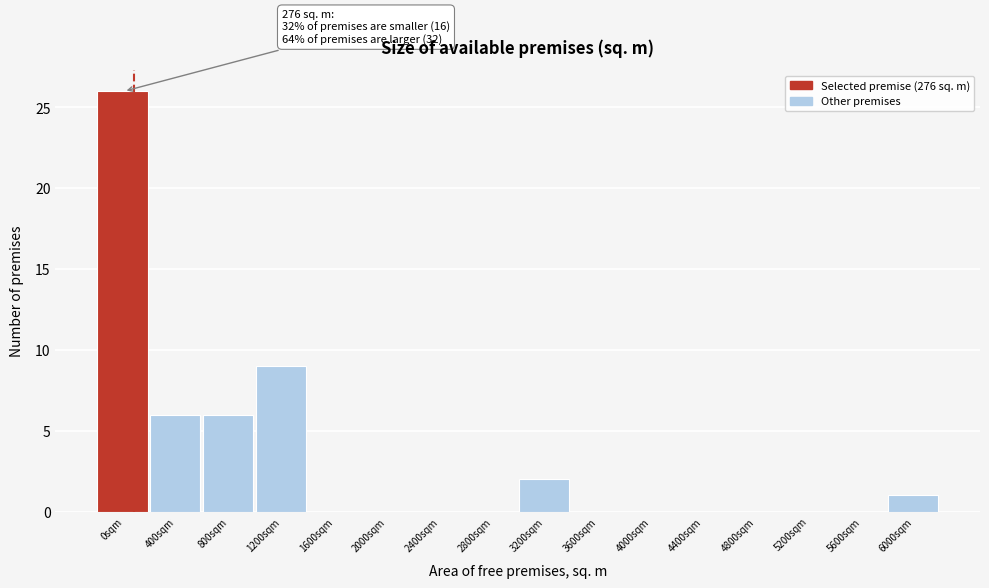

Reading right to left, transcribe all the data shown in this chart.

6000sqm=1	5600sqm=0	5200sqm=0	4800sqm=0	4400sqm=0	4000sqm=0	3600sqm=0	3200sqm=2	2800sqm=0	2400sqm=0	2000sqm=0	1600sqm=0	1200sqm=9	800sqm=6	400sqm=6	0sqm=26